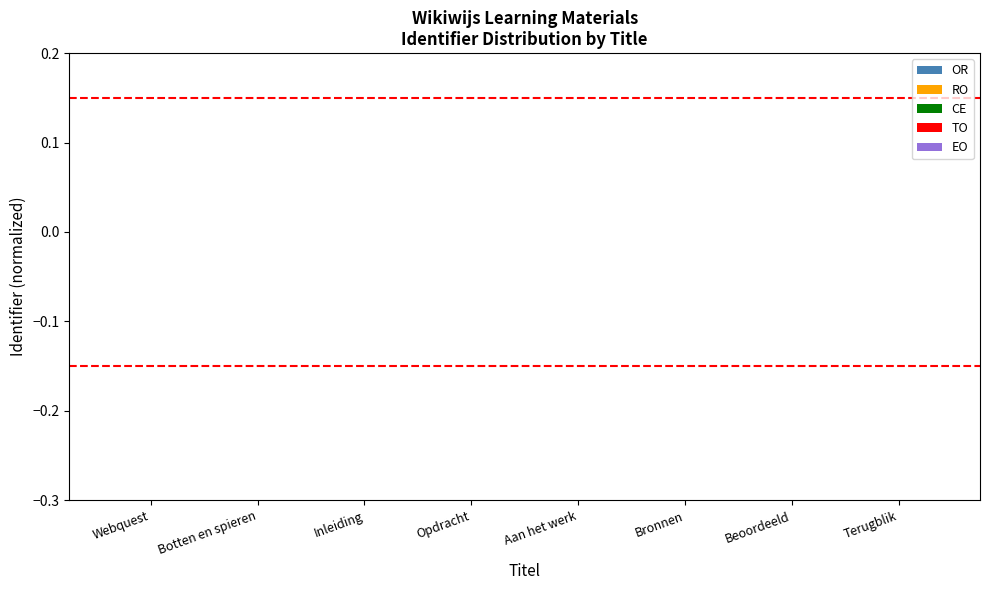

Which category has the highest value in the EO series?

Terugblik